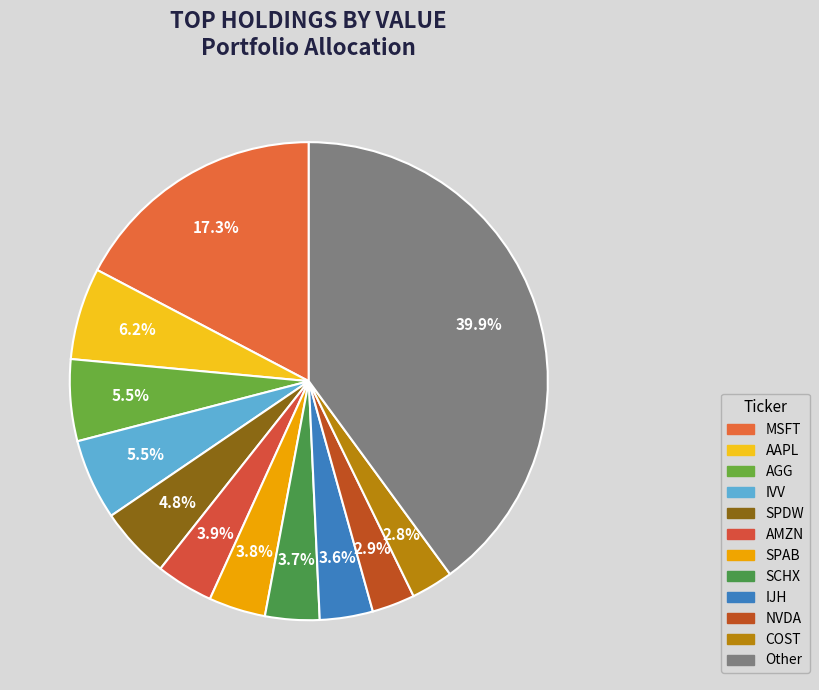

To the nearest percent, what is the combined percentage of Other and SCHX?

44%